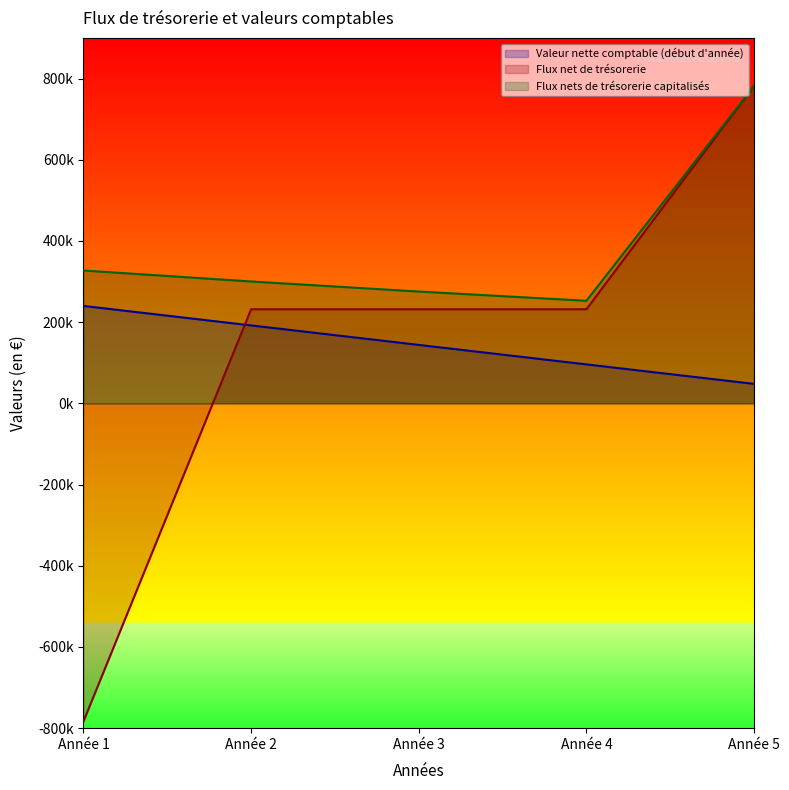

Where is the first local minimum for Flux nets de trésorerie capitalisés?

Année 4